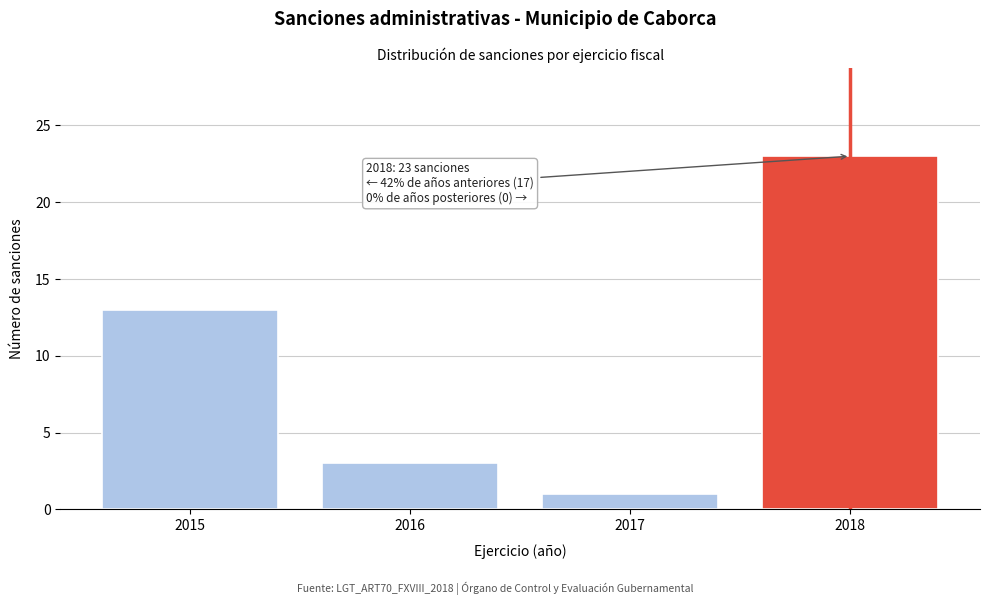

Reading right to left, what are all the values shown in this chart?

23	1	3	13